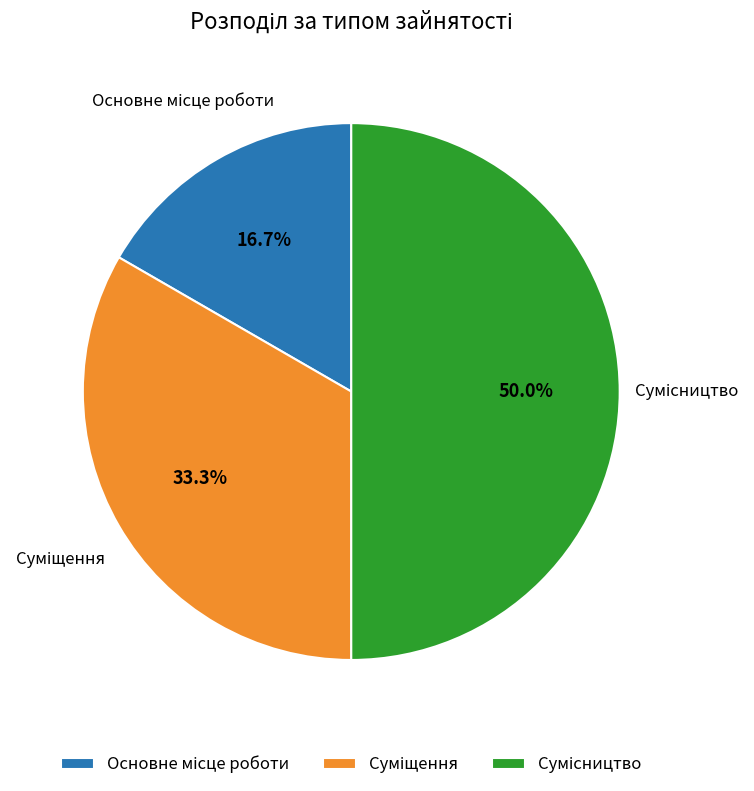

The Основне місце роботи slice represents 17% of the pie. True or false?

True